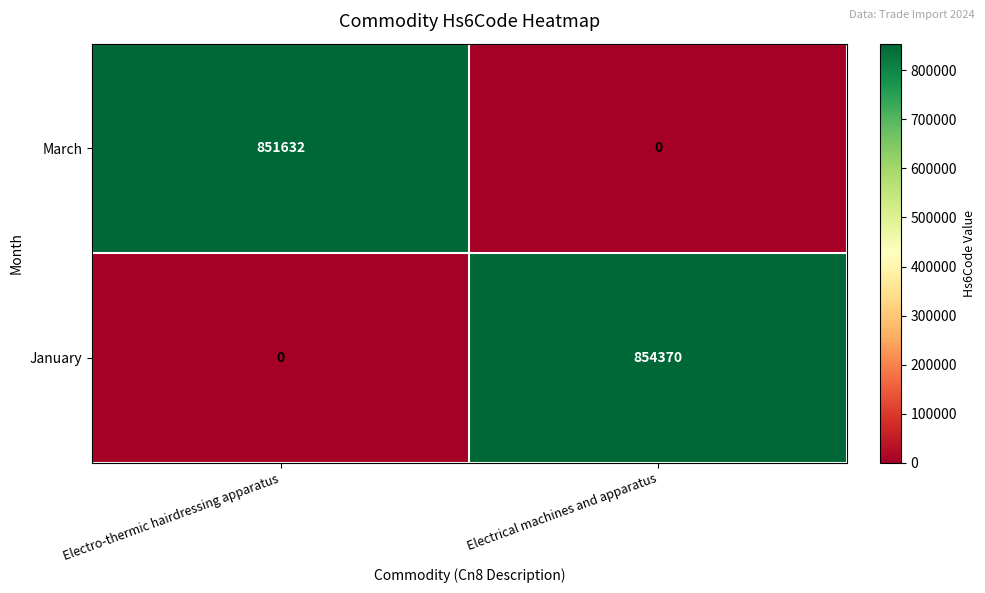

How many data points in January are less than 854370?

1